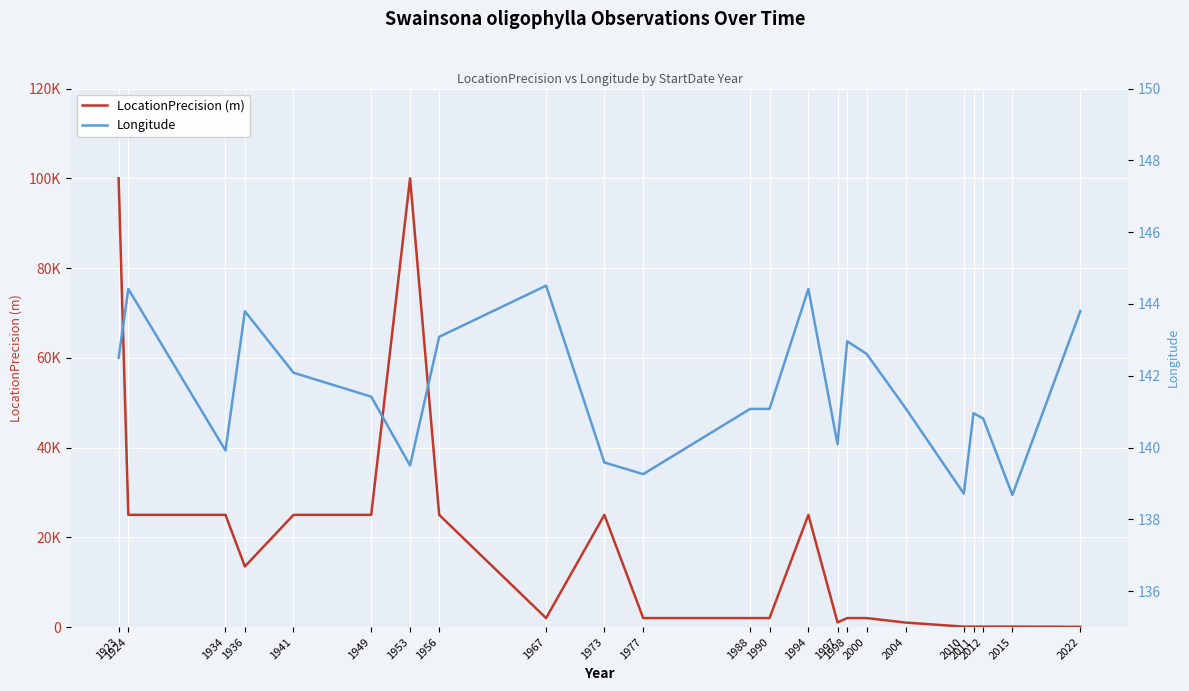

What is the average value of the Longitude series?

141.6